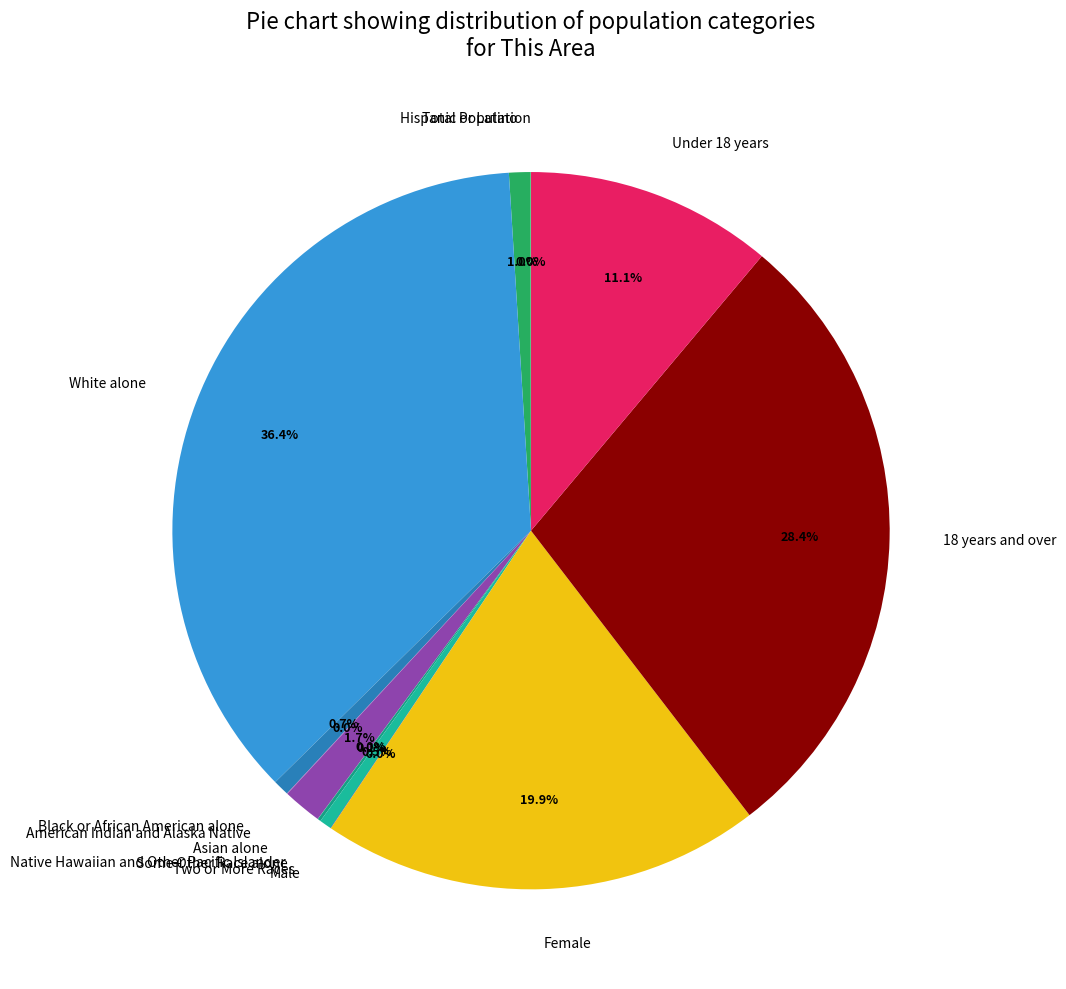

Do Under 18 years and Black or African American alone together represent more than half of the pie?

No